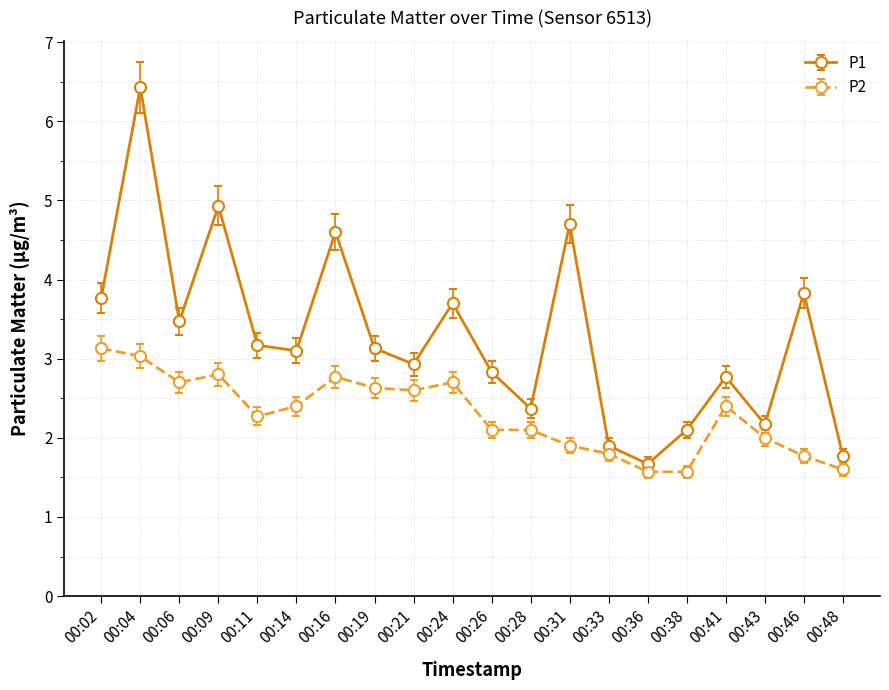

What are all the series names shown in the legend?

P1, P2